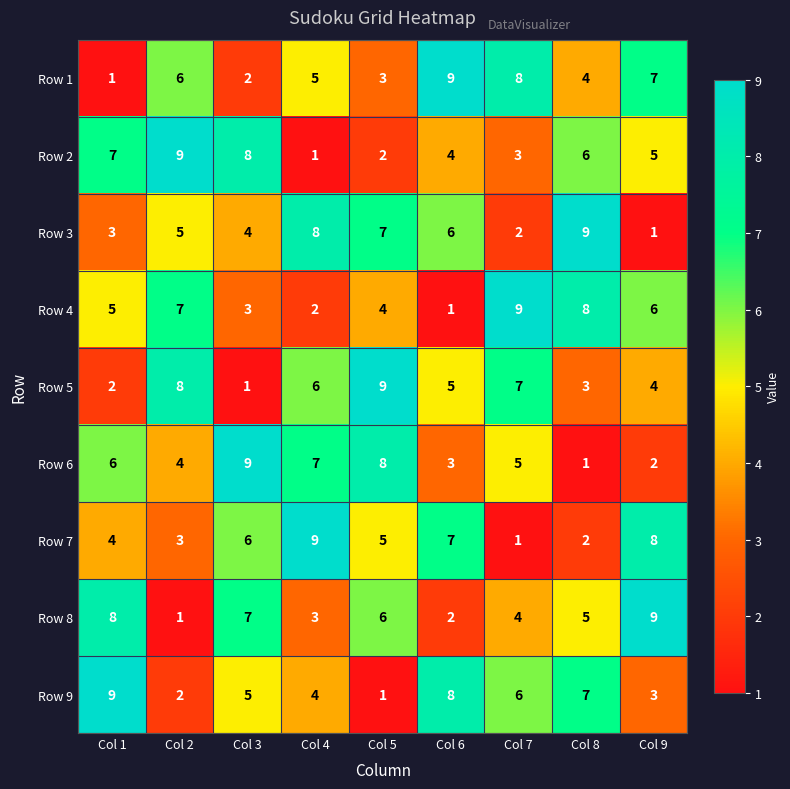

What is the greatest value displayed?

9